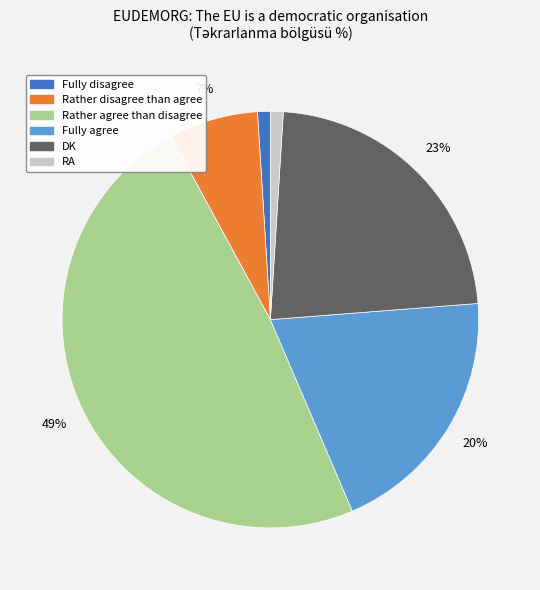

Which has a higher value, DK or RA?

DK